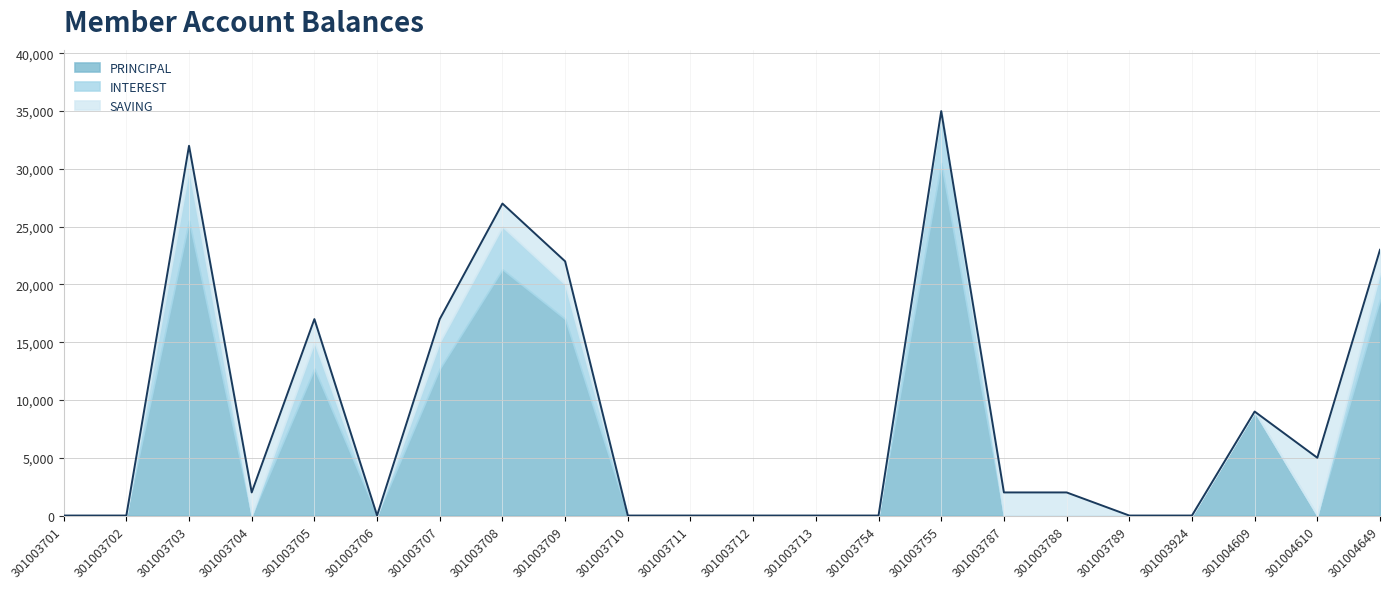

What is the sum of all SAVING values?

23000